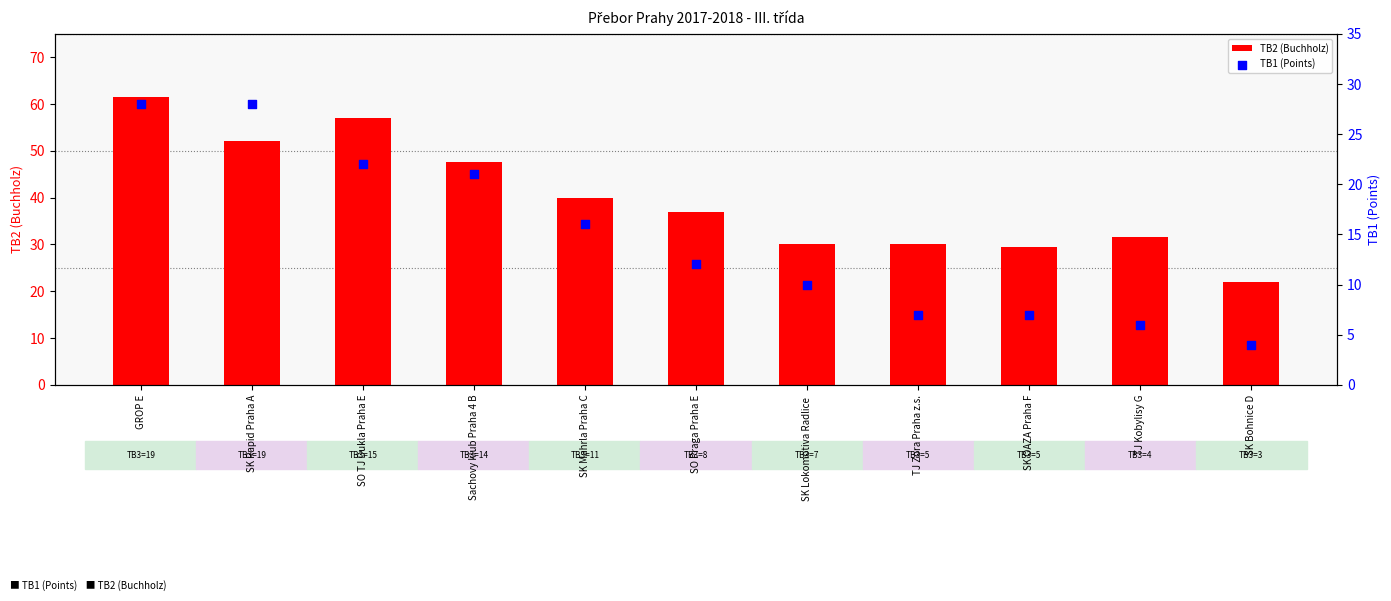

Which series has the largest Y range (max minus min)?

TB2 (Buchholz)